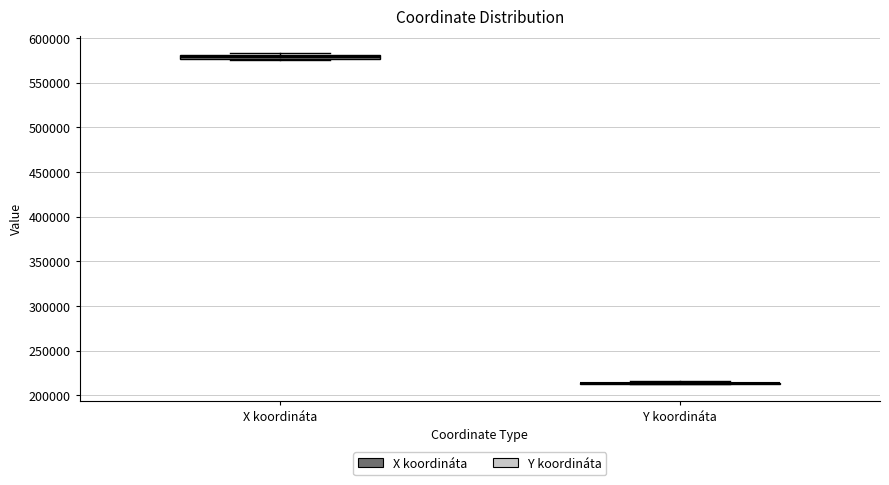

Where is the upper edge of the box for X koordináta on the y-axis? The values are not printed on the chart, so give them approximately, as read against the axis.

580000